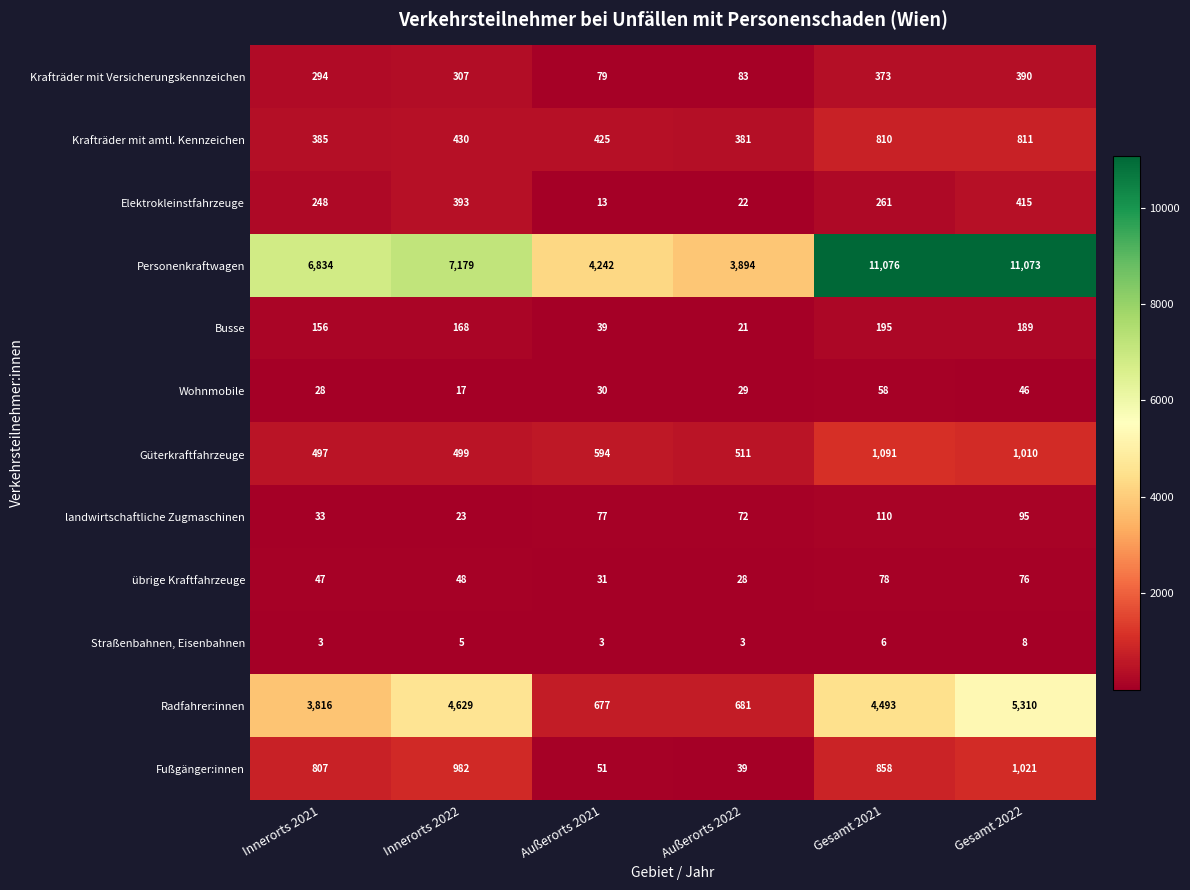

What is the minimum value shown in the chart?

3